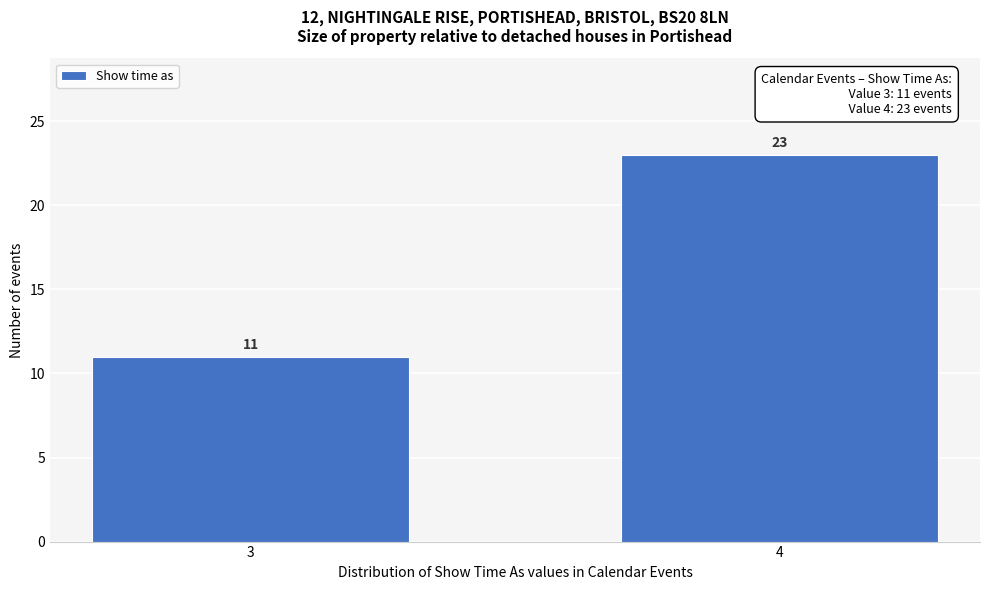

Reading right to left, transcribe all the data shown in this chart.

23	11